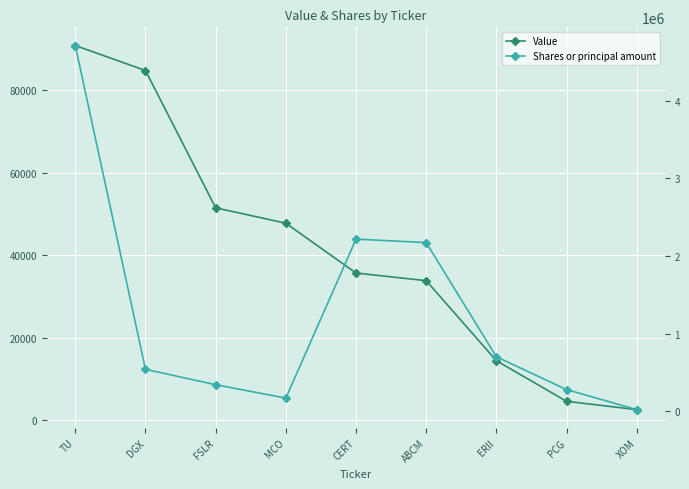

How many lines are shown in the chart?

2